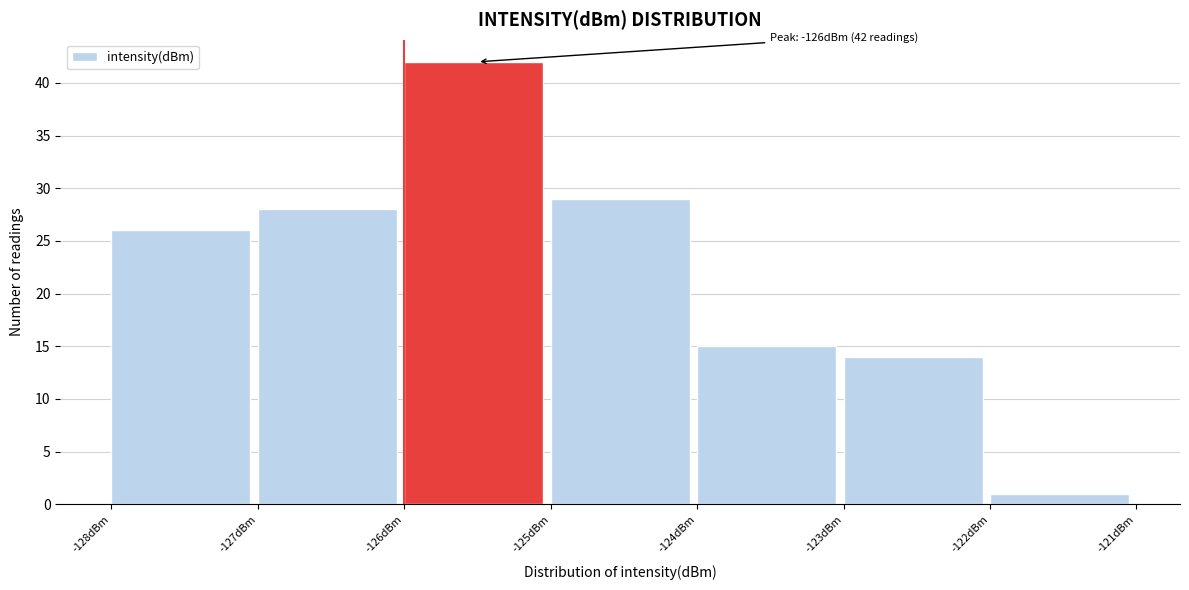

Over which range of the x-axis is the bar tallest?

-126 to -125